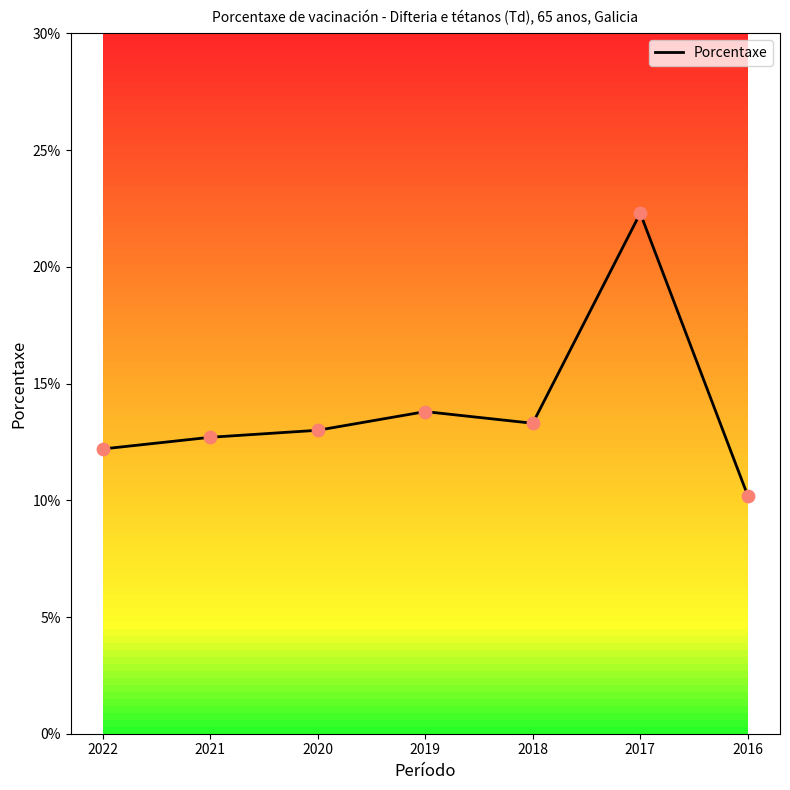

Between 2022 and 2016, which is larger?

2022